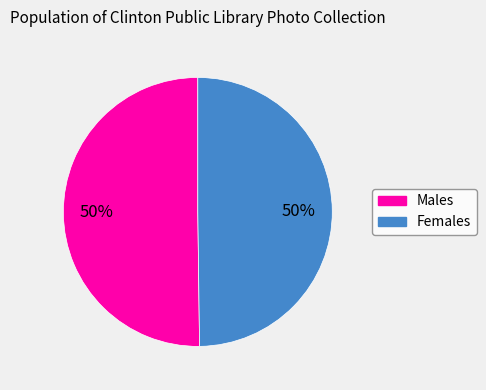

To the nearest percent, what is the average slice percentage?

50%